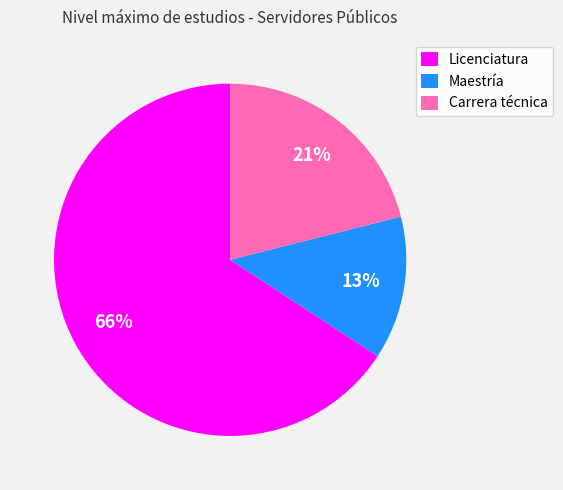

How many slices are in this pie chart?

3